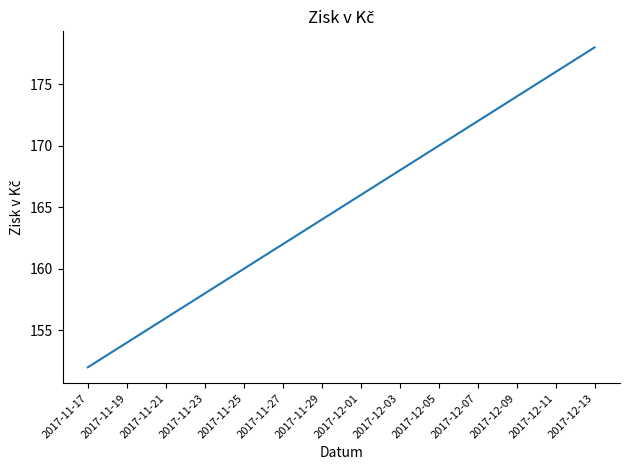

Read the value at 2017-12-01, to the nearest 10.

170